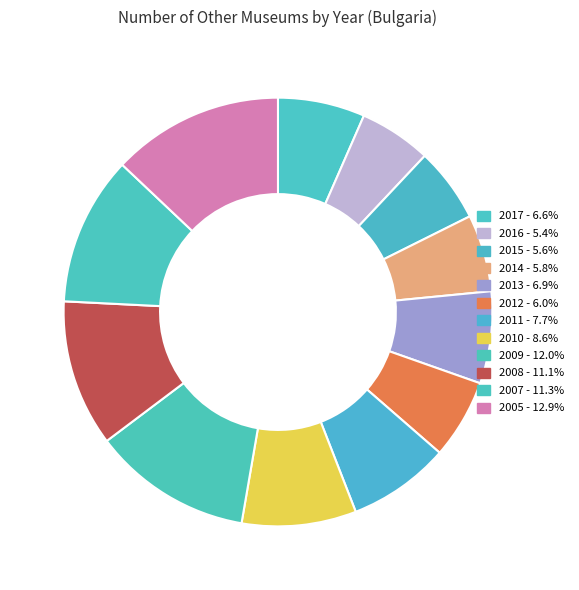

True or false: 2010 accounts for 1% of the total.

False